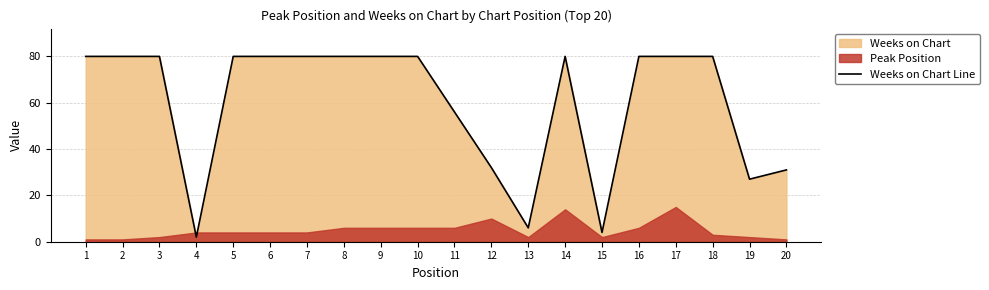

What is the value of the 18th point from the left?

80